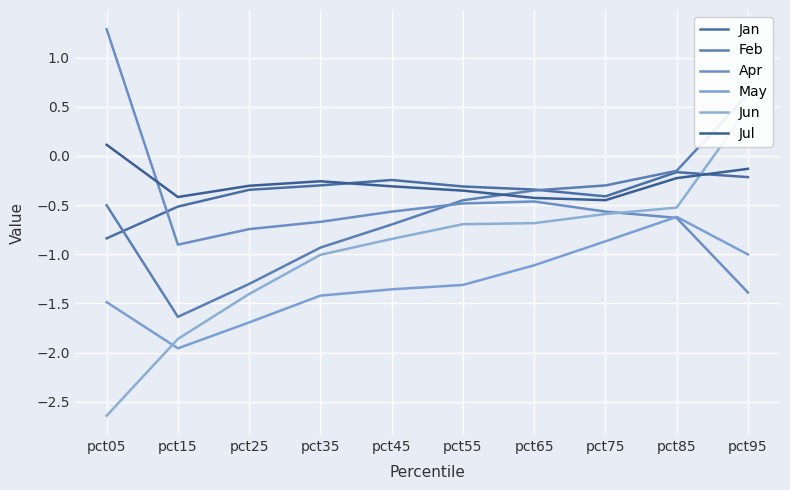

How many values in the Jun series exceed 0?

1